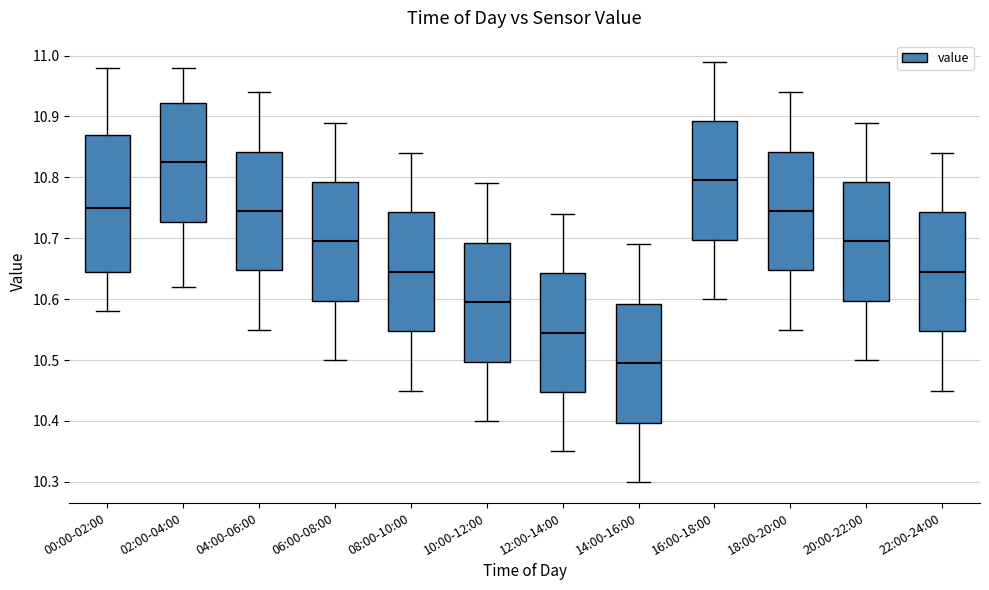

Which box is the tallest, from its lower edge to its upper edge?

00:00-02:00